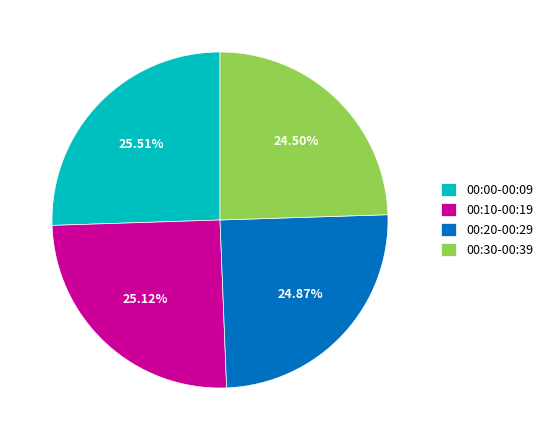

How many segments does this pie chart have?

4